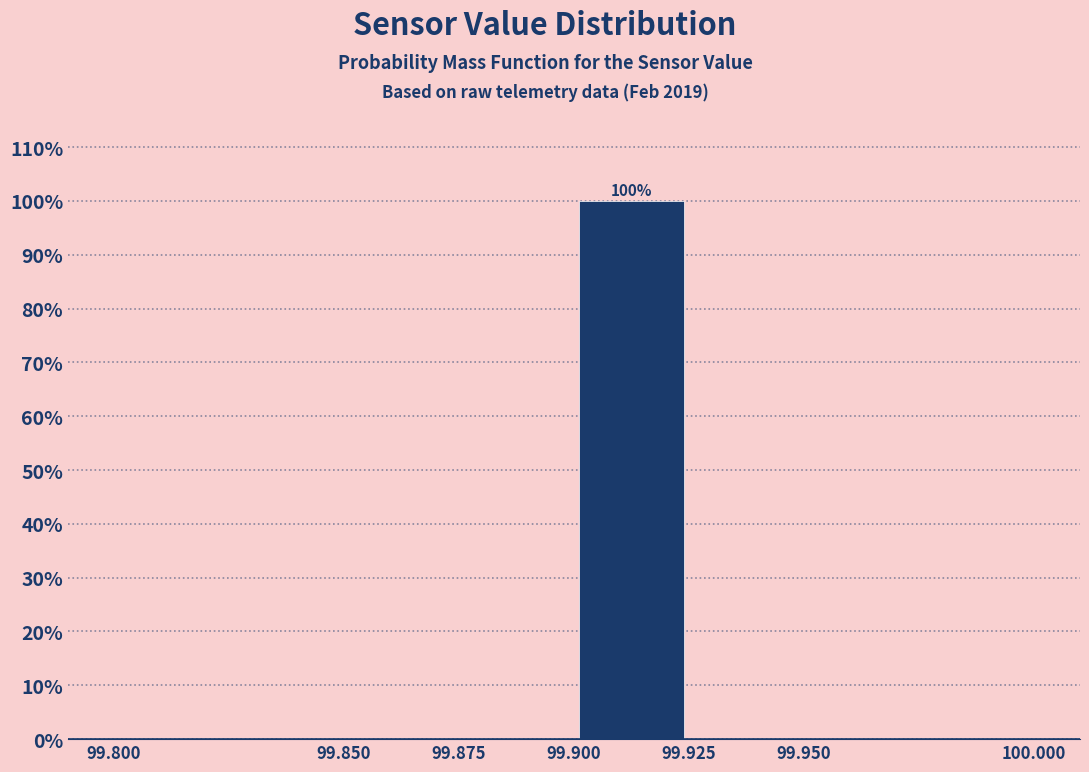

Over which range of the x-axis is the bar tallest?

99.900 to 99.925